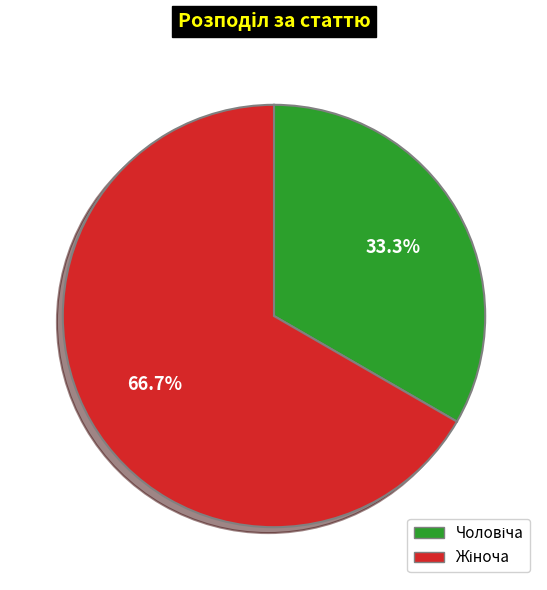

Is there any slice that represents more than half of the pie?

Yes